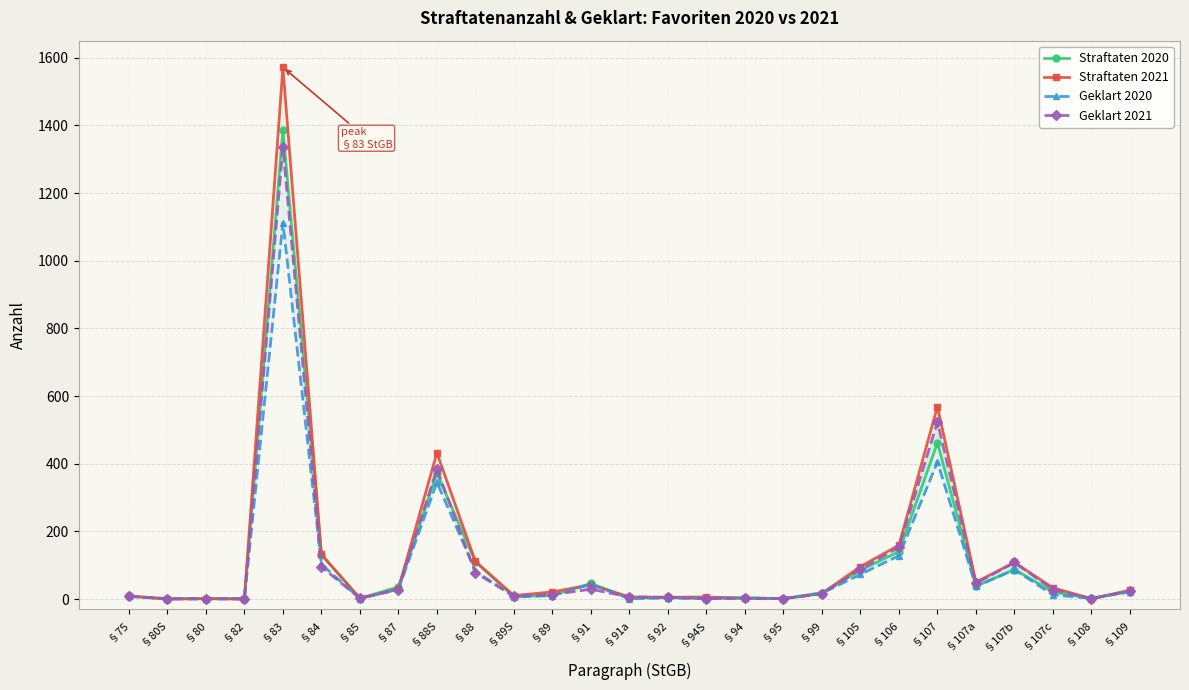

Reading left to right, what are all the values shown in this chart?

Straftaten 2020: §75=8	§80S=1	§80=1	§82=1	§83=1387	§84=131	§85=2	§87=36	§88S=372	§88=110	§89S=7	§89=11	§91=46	§91a=3	§92=4	§94S=3	§94=4	§95=1	§99=19	§105=85	§106=140	§107=462	§107a=38	§107b=87	§107c=21	§108=2	§109=23
Straftaten 2021: §75=9	§80S=0	§80=1	§82=0	§83=1572	§84=132	§85=2	§87=30	§88S=432	§88=111	§89S=10	§89=21	§91=42	§91a=6	§92=5	§94S=6	§94=2	§95=1	§99=16	§105=96	§106=159	§107=569	§107a=50	§107b=108	§107c=33	§108=1	§109=26
Geklart 2020: §75=8	§80S=1	§80=0	§82=1	§83=1113	§84=103	§85=1	§87=29	§88S=345	§88=83	§89S=6	§89=10	§91=44	§91a=1	§92=3	§94S=1	§94=3	§95=1	§99=17	§105=73	§106=128	§107=405	§107a=37	§107b=87	§107c=12	§108=2	§109=21
Geklart 2021: §75=8	§80S=0	§80=1	§82=0	§83=1336	§84=95	§85=2	§87=28	§88S=384	§88=77	§89S=10	§89=13	§91=29	§91a=6	§92=5	§94S=1	§94=2	§95=1	§99=15	§105=88	§106=153	§107=523	§107a=46	§107b=108	§107c=28	§108=1	§109=24